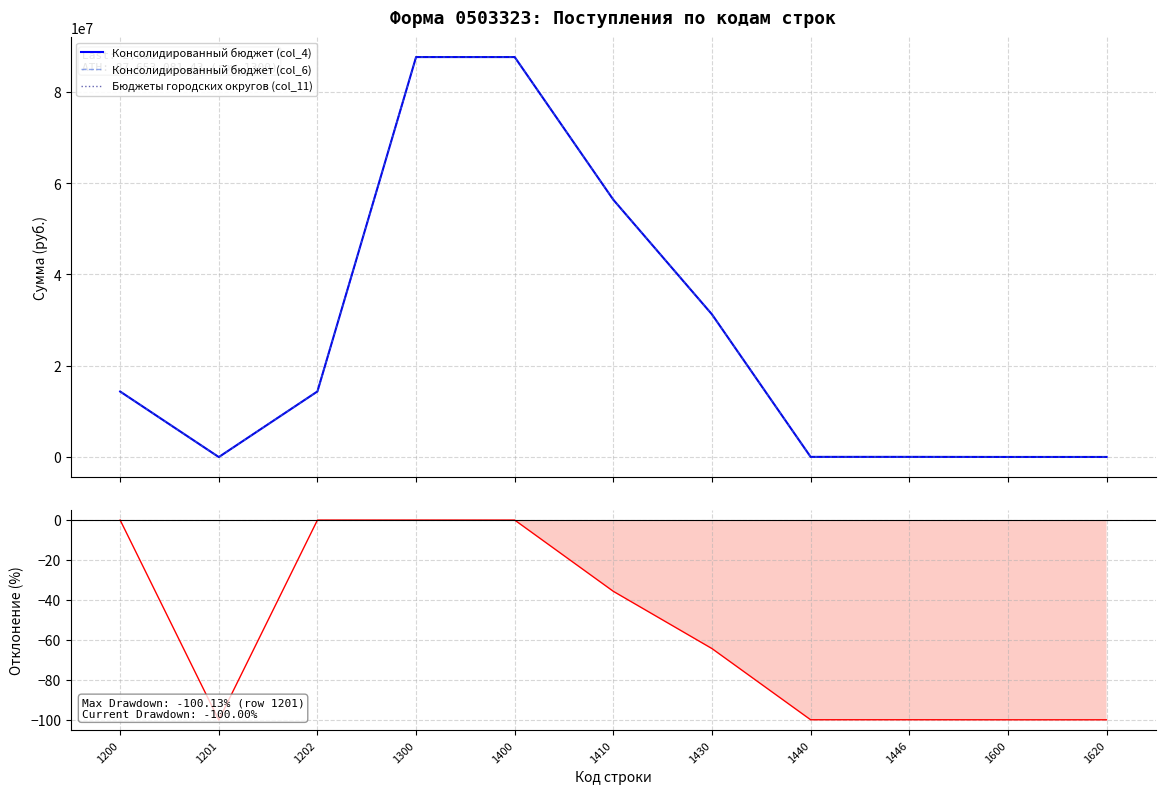

How many lines are shown in the chart?

4